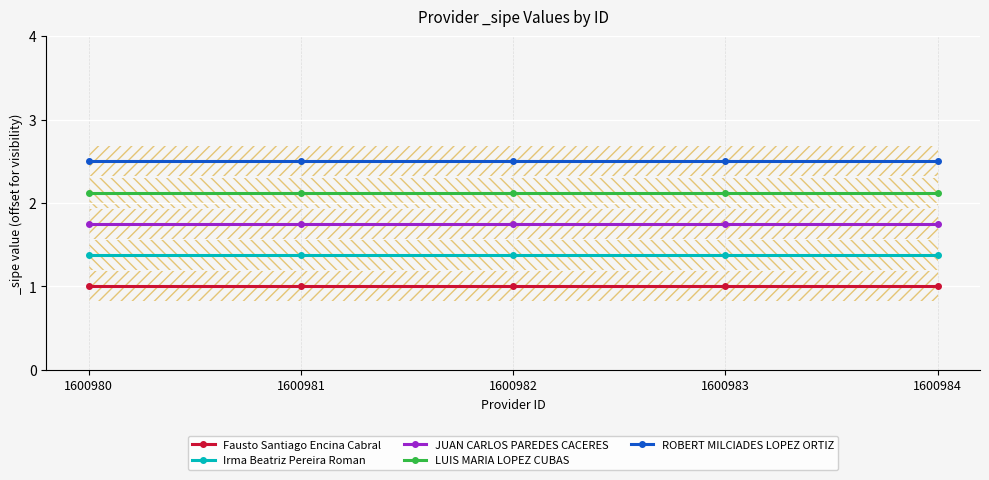

True or false: JUAN CARLOS PAREDES CACERES and Fausto Santiago Encina Cabral intersect in this chart.

False